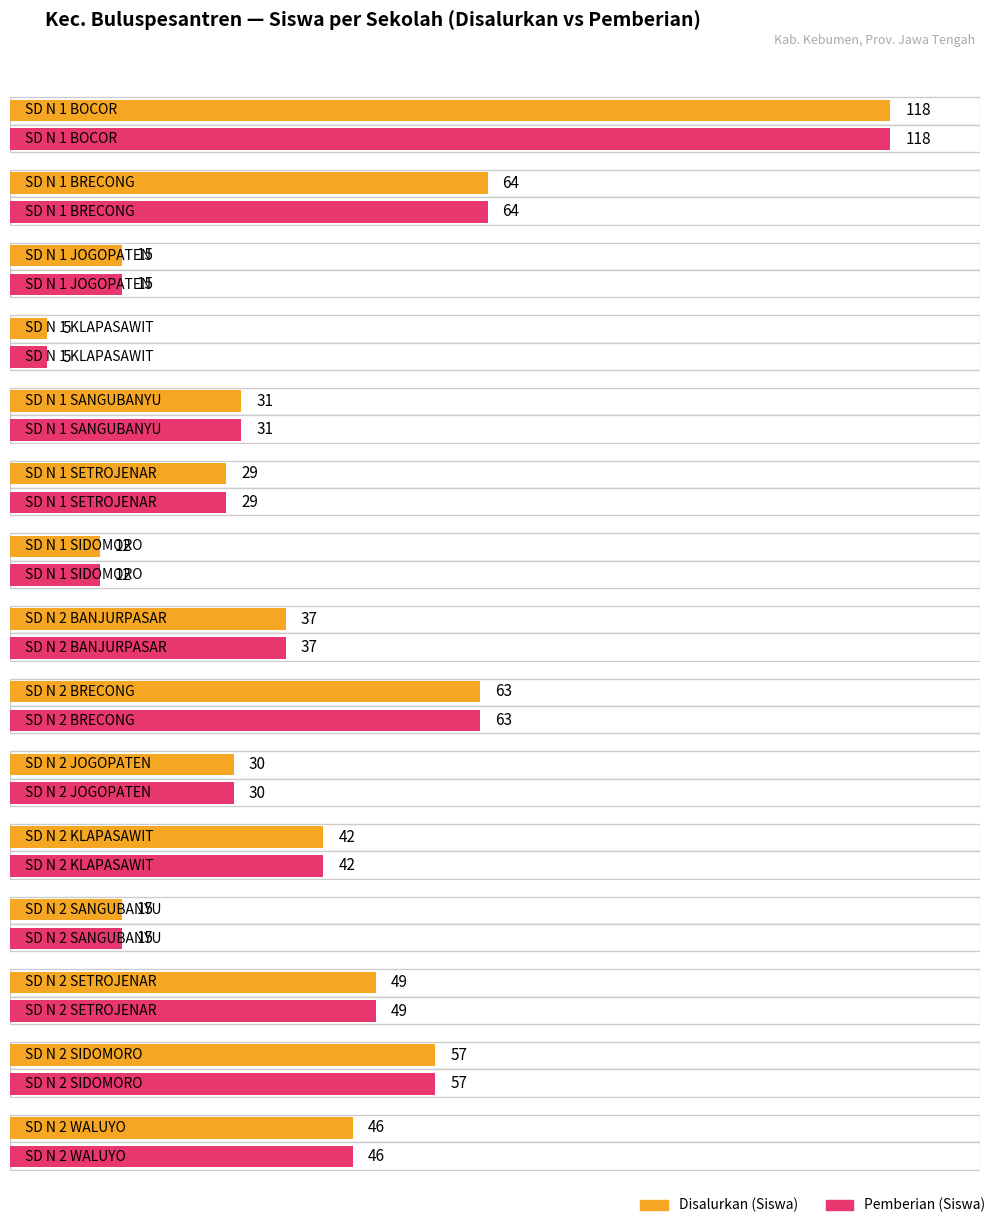

Which has a higher value, SD N 2 BRECONG or SD N 2 BANJURPASAR?

SD N 2 BRECONG